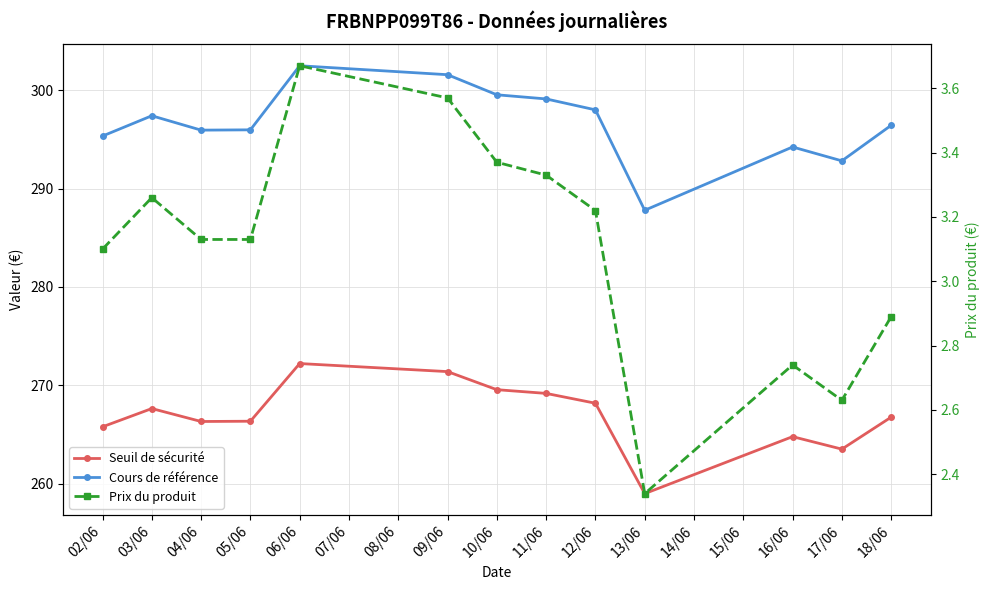

How many categories are shown in the chart?

13